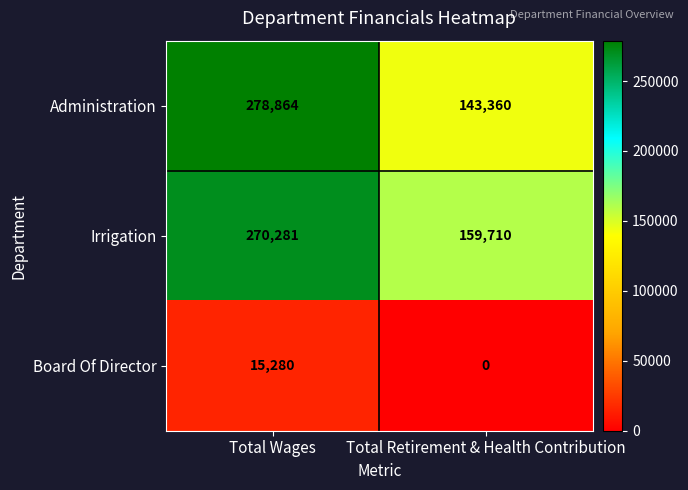

Which series changed the most between Total Wages and Total Retirement & Health Contribution?

Administration